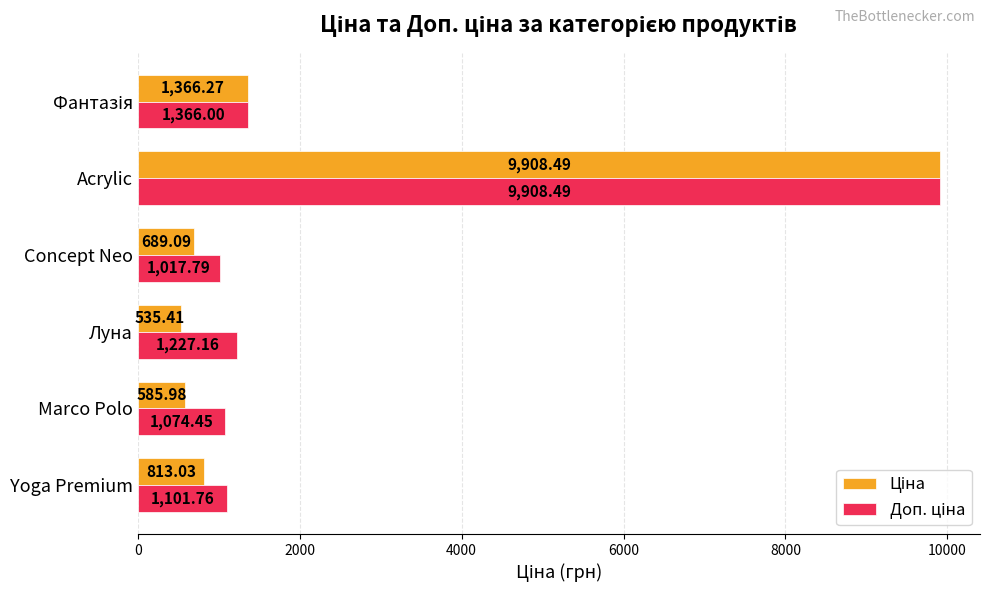

At which category does the chart reach its peak across all series?

Acrylic